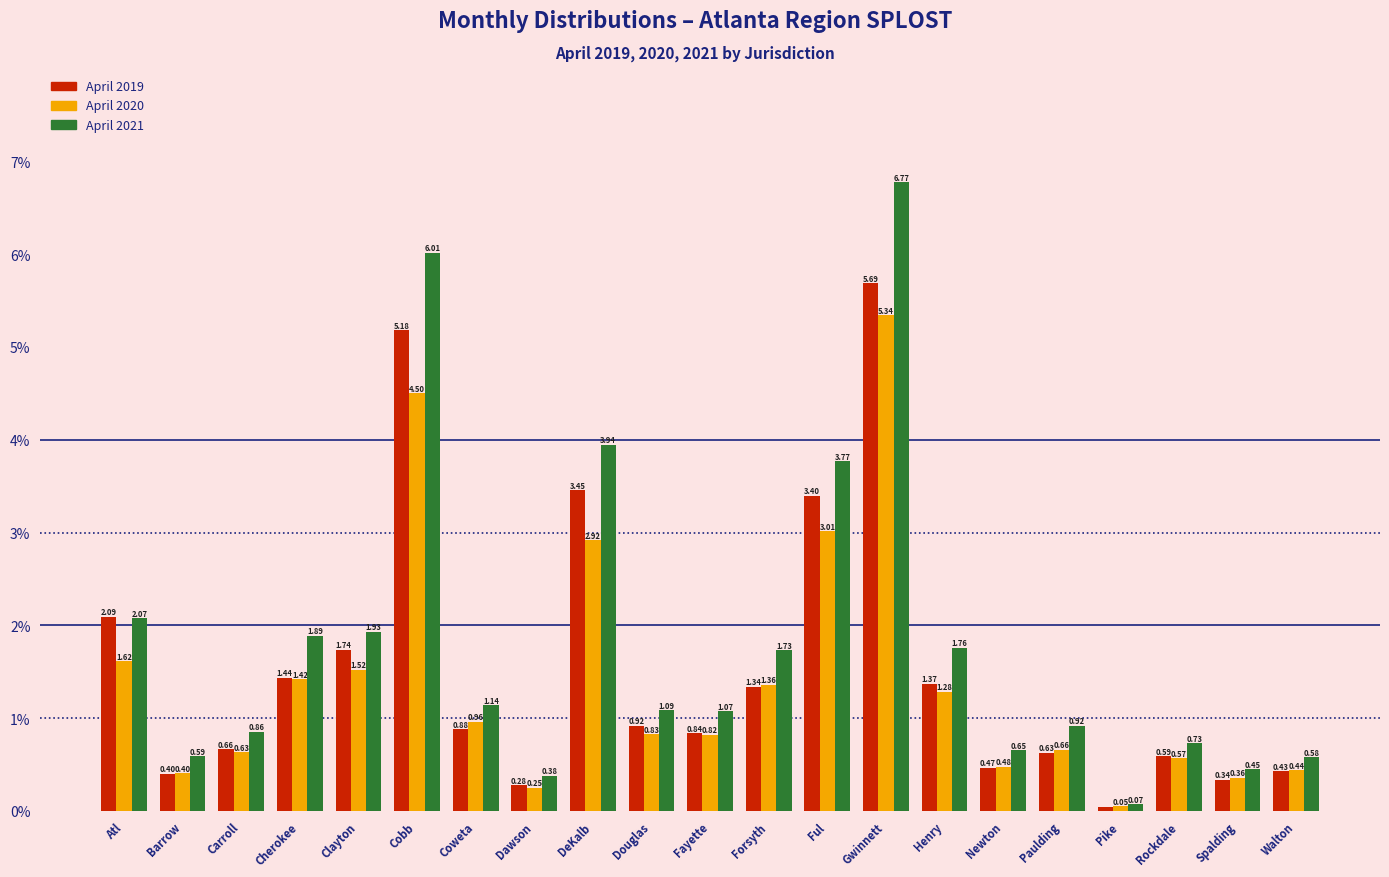

Rank the categories by April 2019 value from lowest to highest.

Pike, Dawson, Spalding, Barrow, Walton, Newton, Rockdale, Paulding, Carroll, Fayette, Coweta, Douglas, Forsyth, Henry, Cherokee, Clayton, Atl, Ful, DeKalb, Cobb, Gwinnett